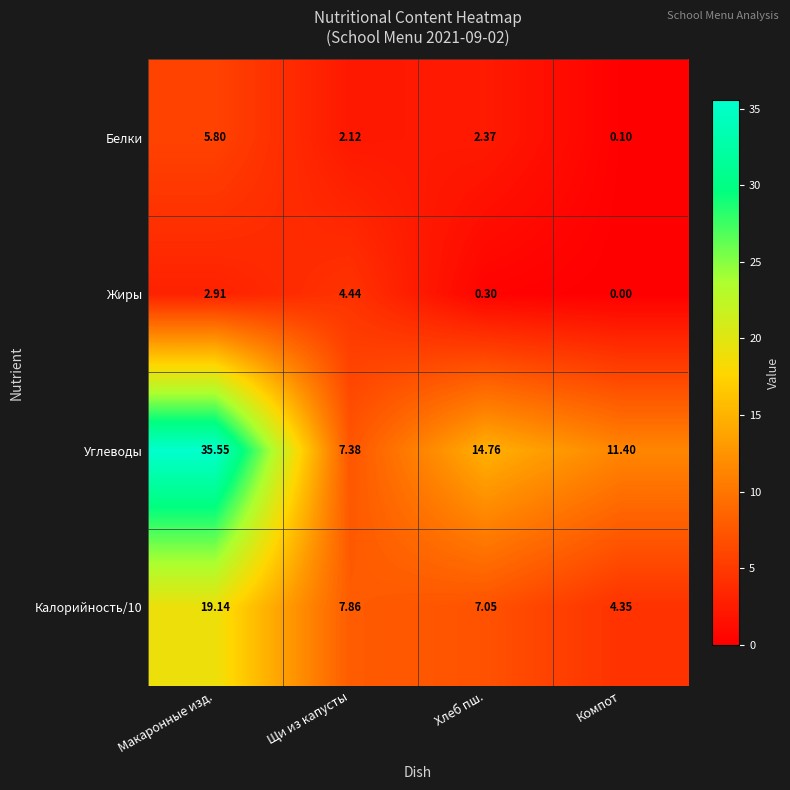

Rank the series by their maximum value, from highest to lowest.

Углеводы, Калорийность/10, Белки, Жиры